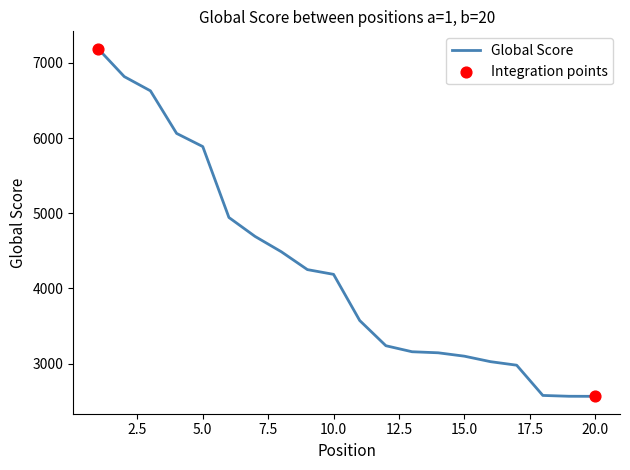

What is the difference between the maximum and minimum values?

4622